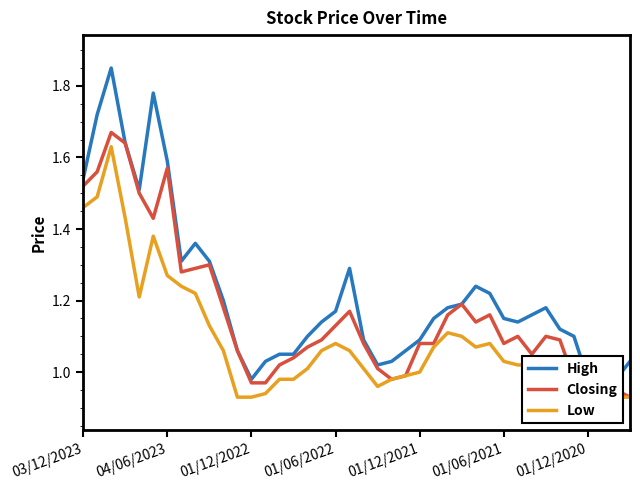

True or false: Closing has a value of 1.0 at 21.

True